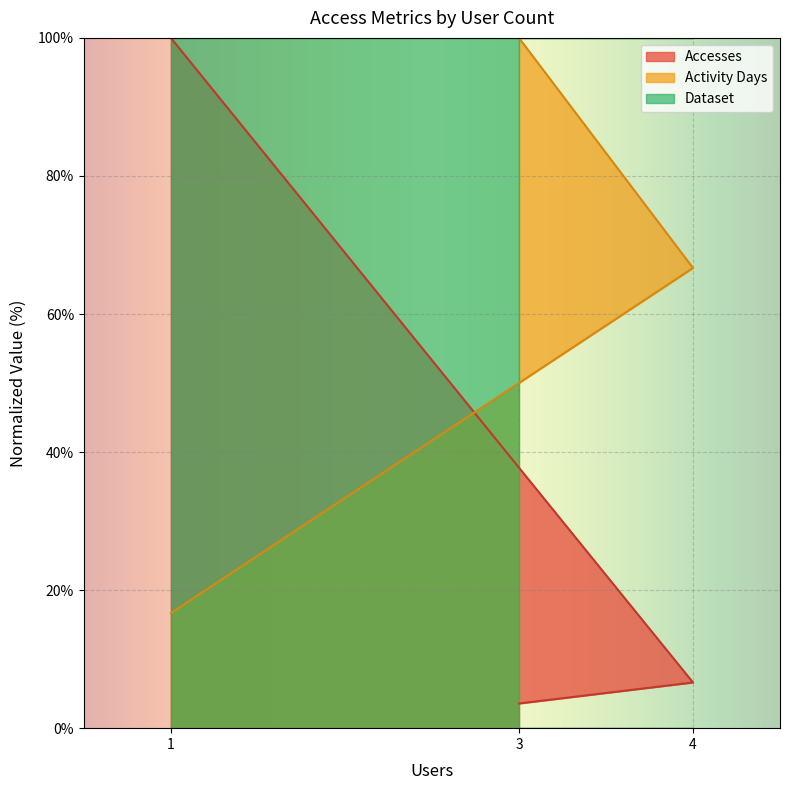

At which category is the sum across all series the highest?

1